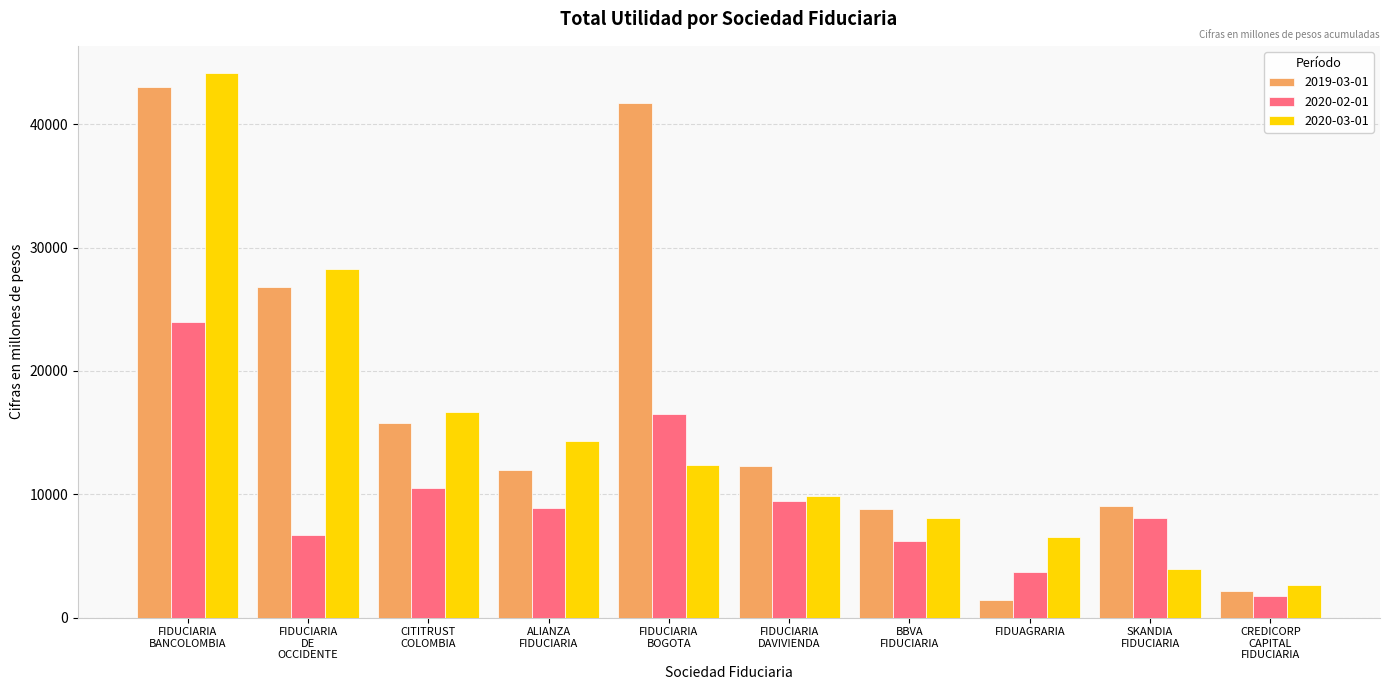

What is the difference between the maximum and minimum values in the 2020-03-01 series?

41500.0